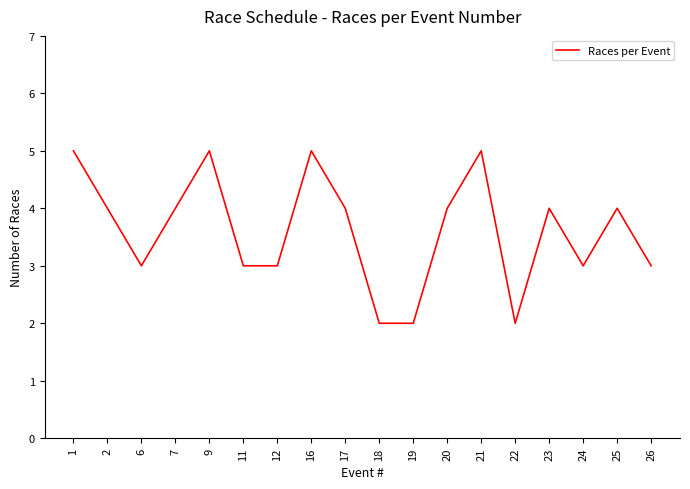

How many values are between 3 and 4?

11